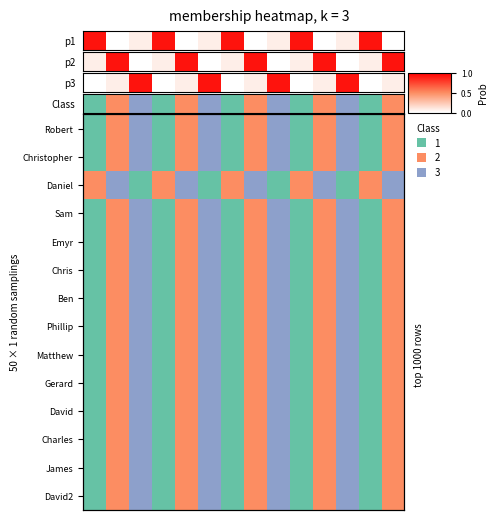

What is the sum of all values?

27